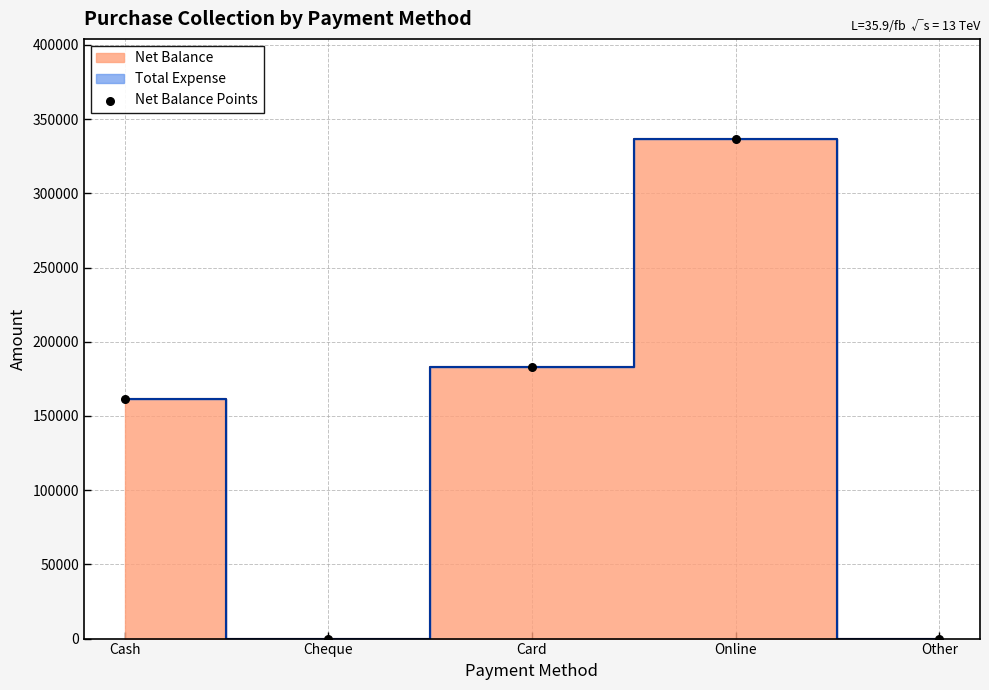

What is the range of Y values (max minus min)?

336700